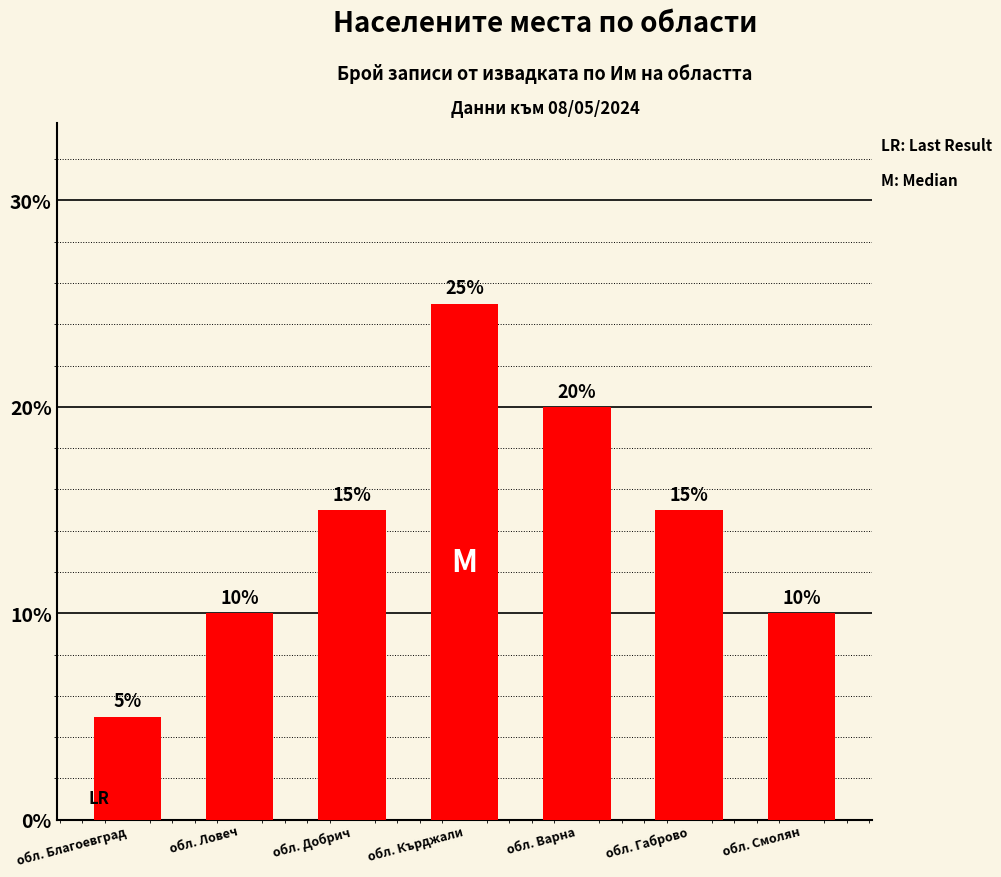

Is it true that the value at обл. Варна is 20?

True